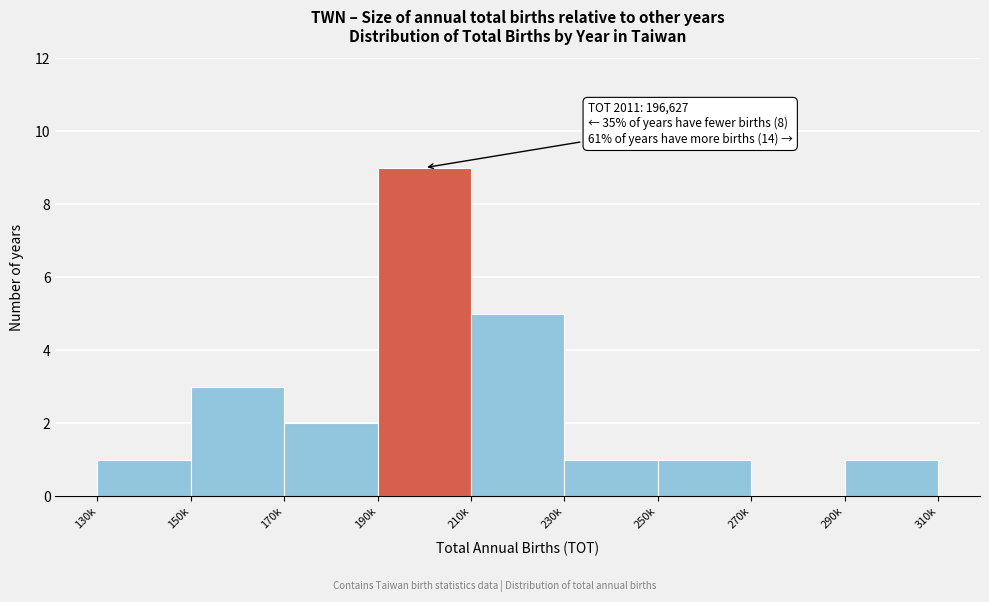

Reading left to right, transcribe all the data shown in this chart.

130k=1	150k=3	170k=2	190k=9	210k=5	230k=1	250k=1	270k=0	290k=1